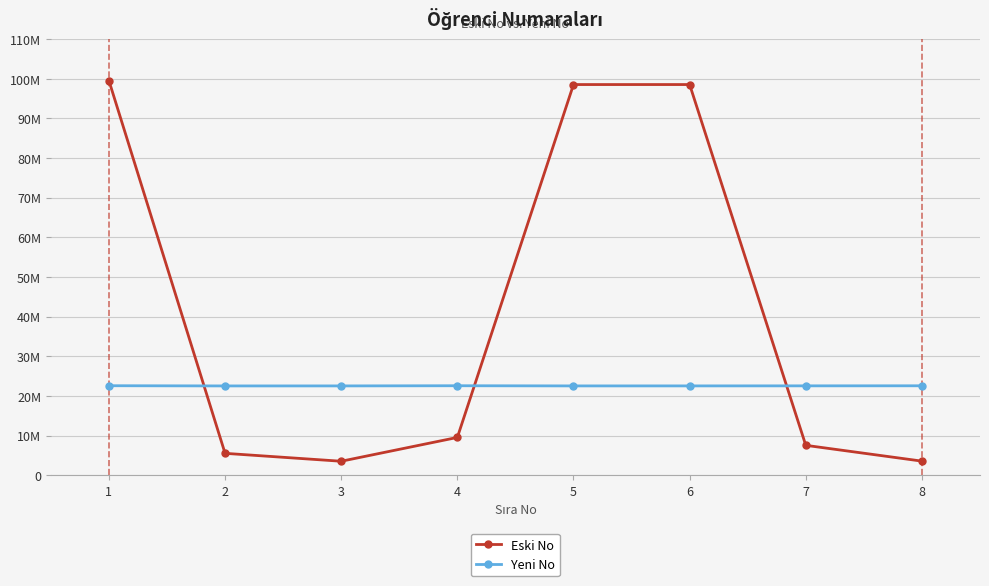

What are all the series names shown in the legend?

Eski No, Yeni No